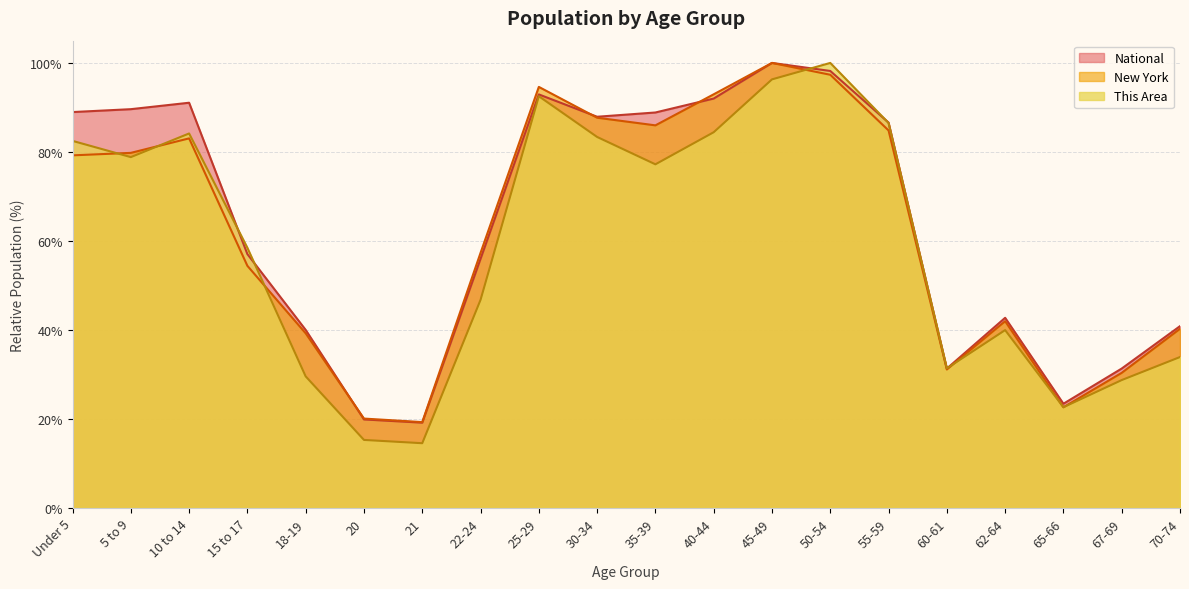

What is the approximate value of This Area at 60-61?

31.4